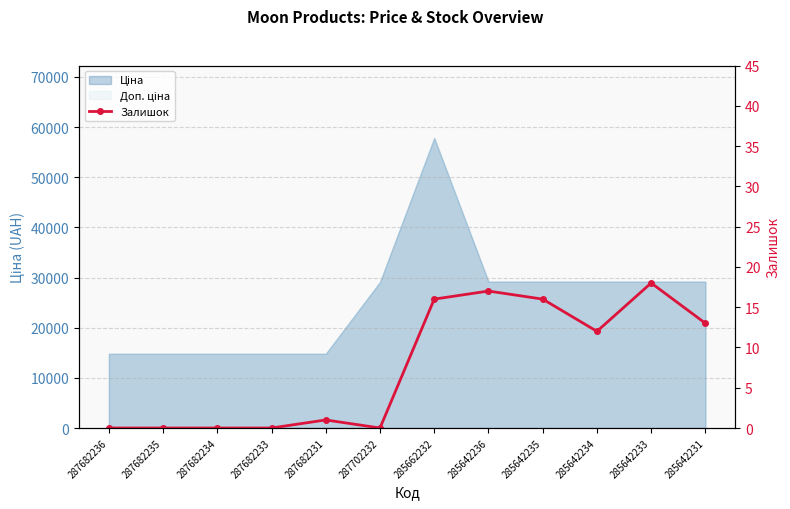

What is the label of the 10th point from the right?

287682234